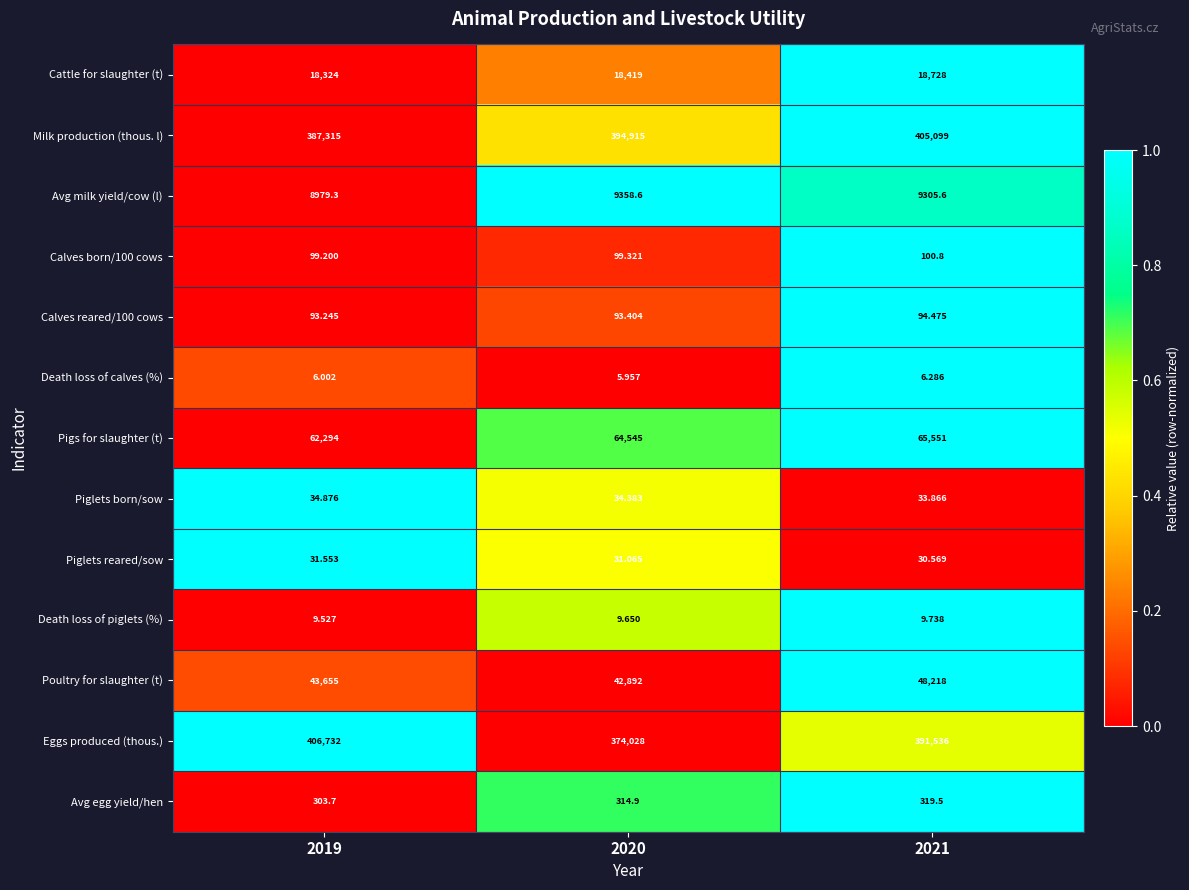

Which series has the largest total across all categories?

Milk production (thous. l)